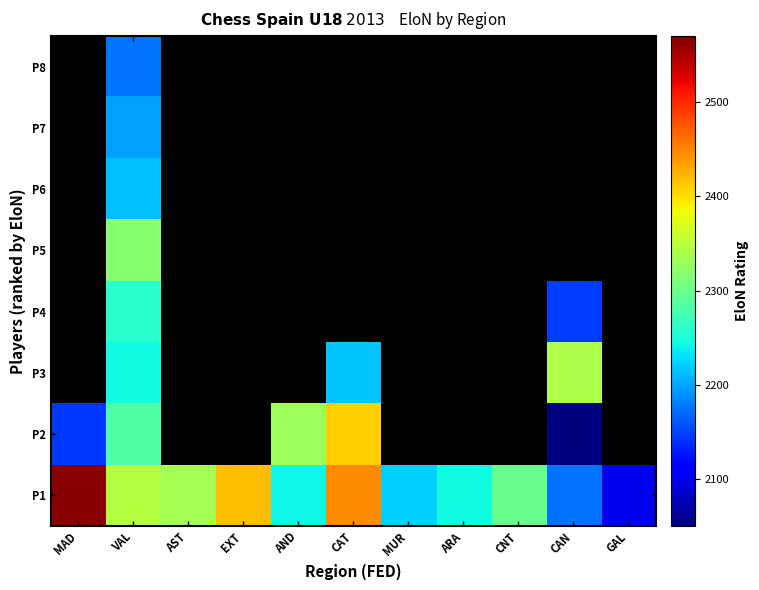

Which has a higher value, CAT or AND?

CAT